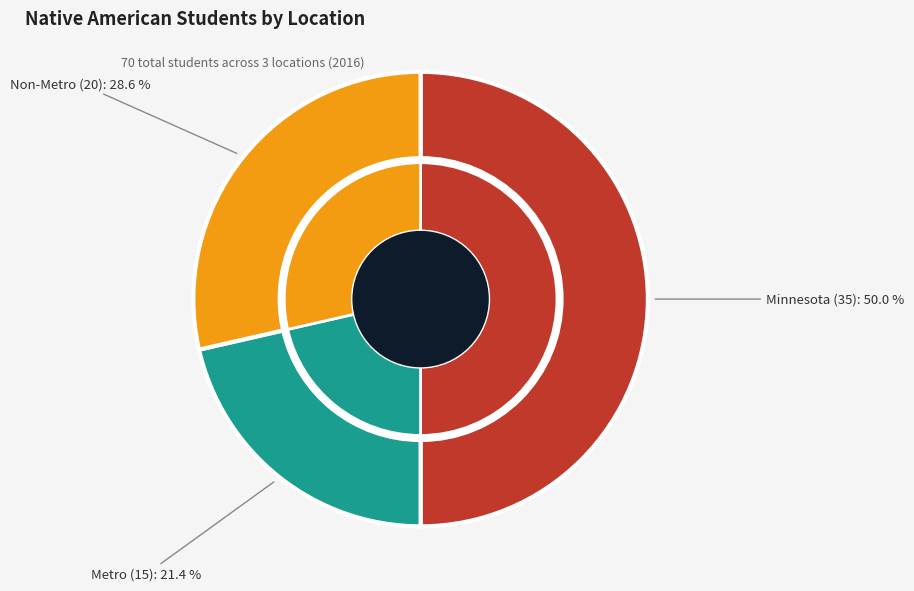

True or false: Metro accounts for 33% of the total.

False